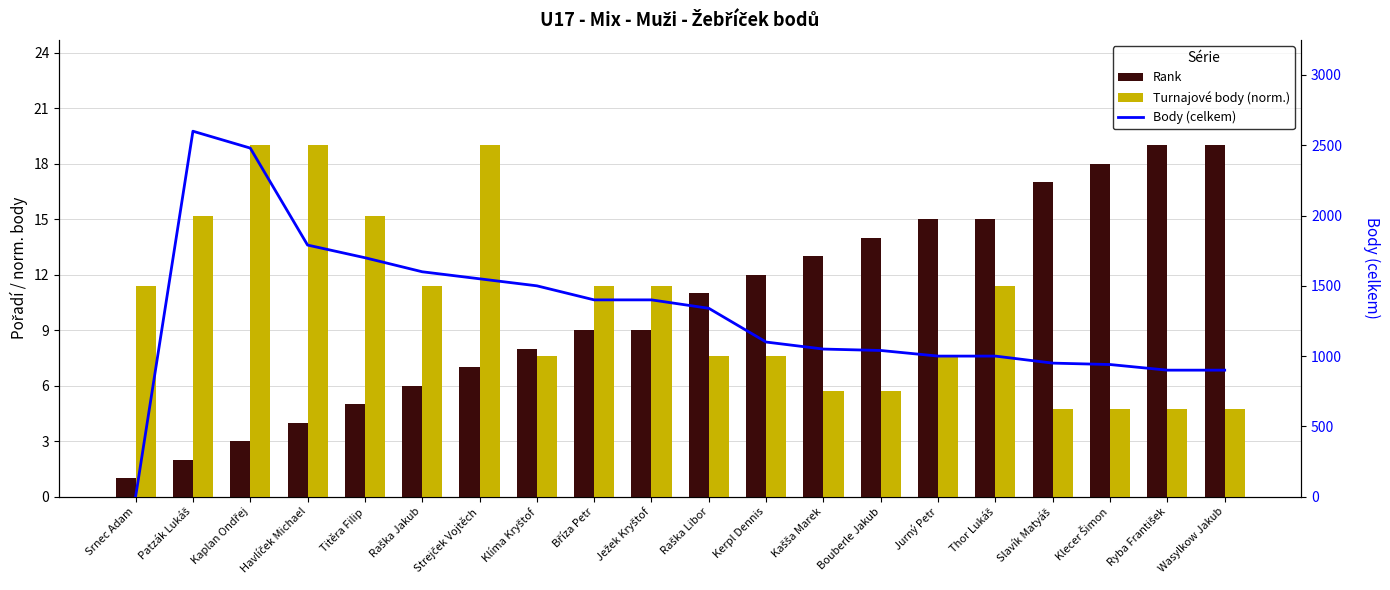

What is the average value of the Body (celkem) series?

1312.0